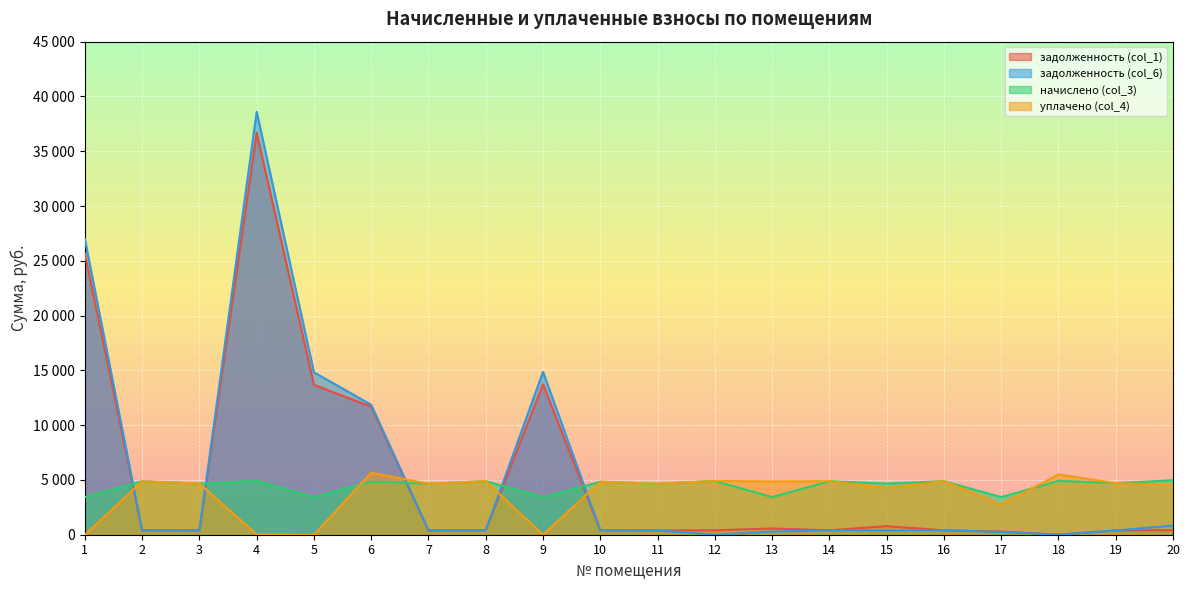

Between 1 and 13, which is larger?

1